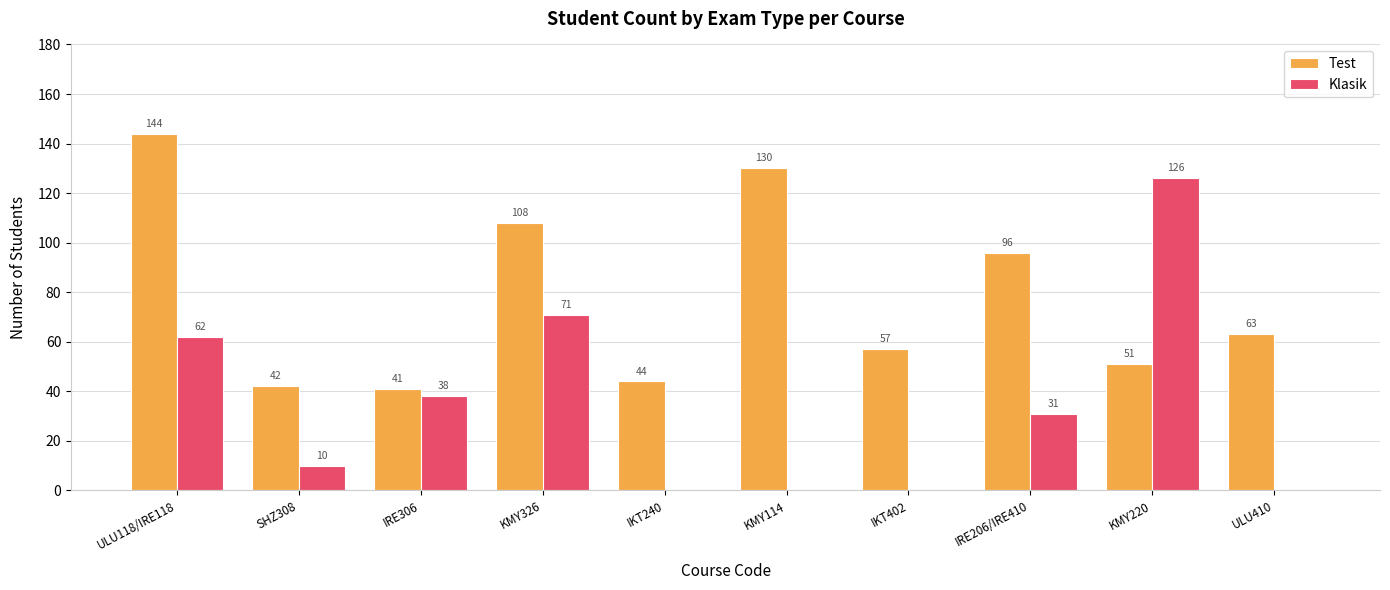

At which label is Test closest to 92?

IRE206/IRE410